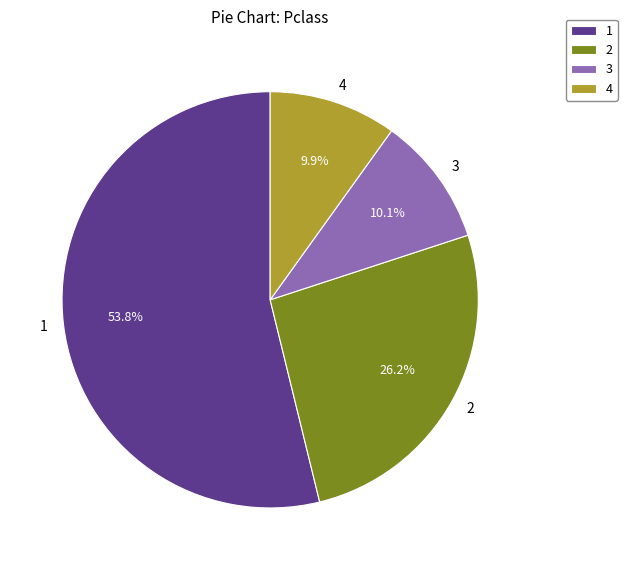

Combined, do 1 and 3 account for over 50%?

Yes